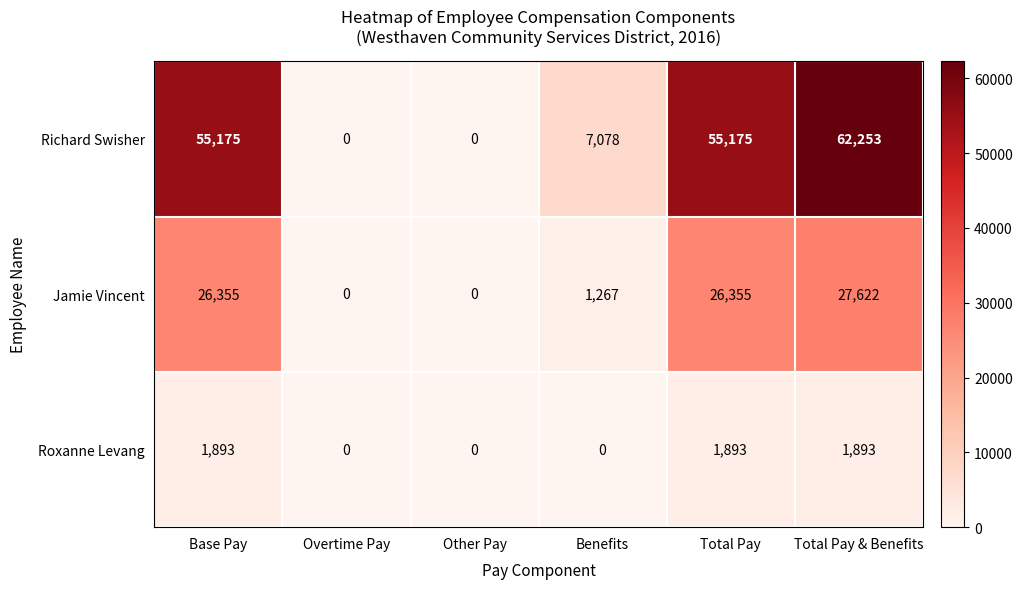

Between Other Pay and Total Pay, which series saw the biggest shift?

Richard Swisher